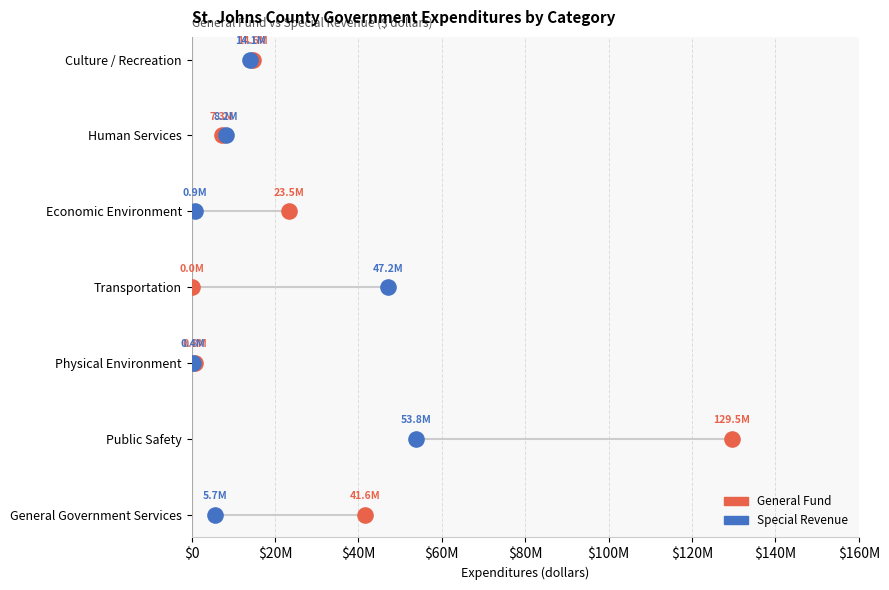

What are all the series names shown in the legend?

General Fund, Special Revenue